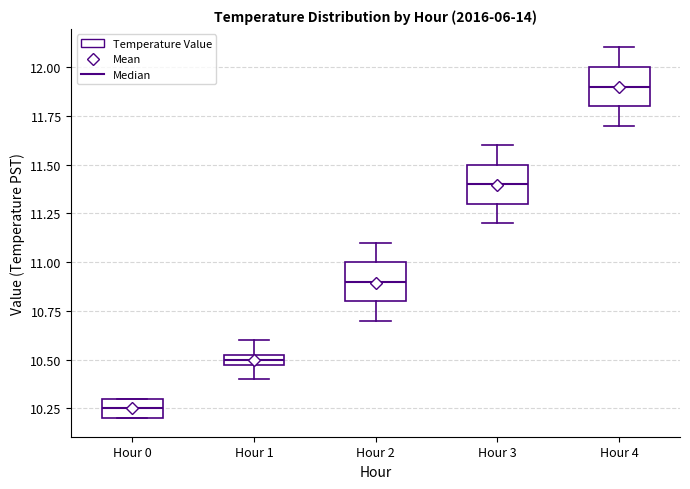

Where is the upper edge of the box for Hour 1 on the y-axis? The values are not printed on the chart, so give them approximately, as read against the axis.

10.55